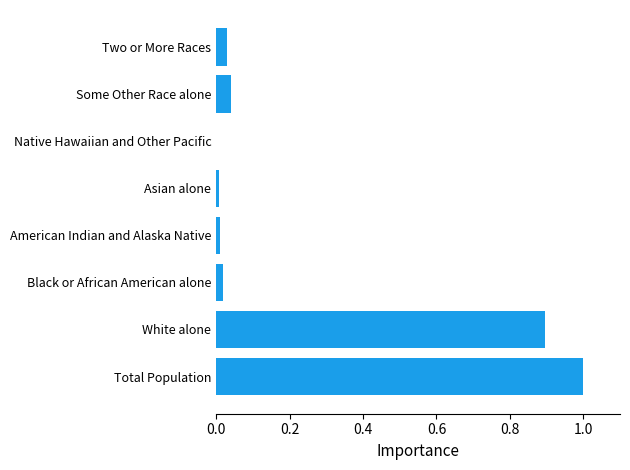

Are the bars horizontal?

Yes